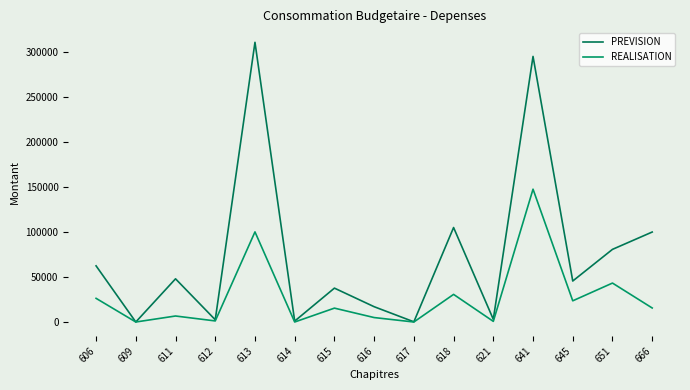

What are all the series names shown in the legend?

PREVISION, REALISATION